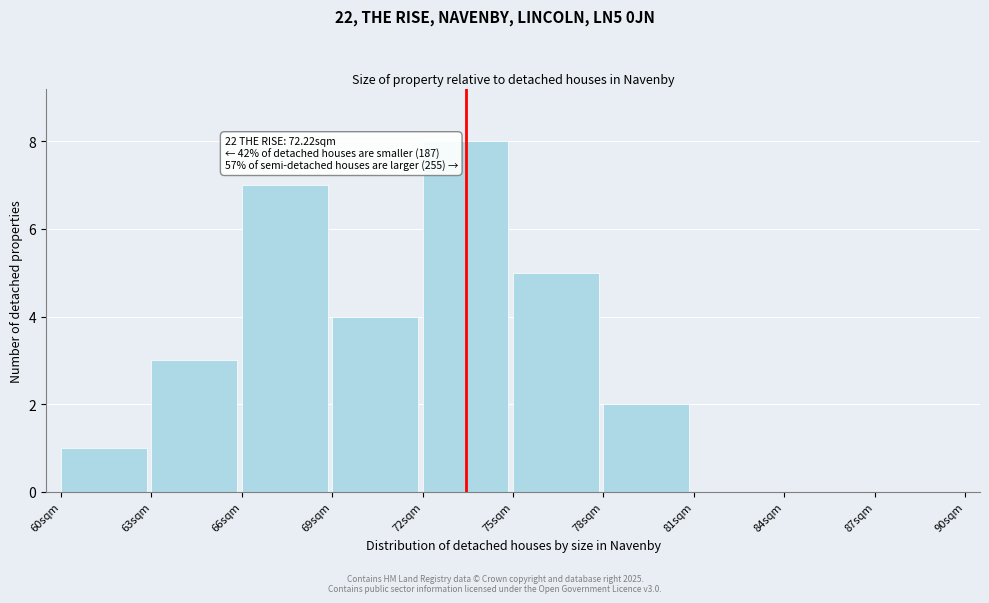

Which range on the x-axis has the tallest bar?

72 to 75